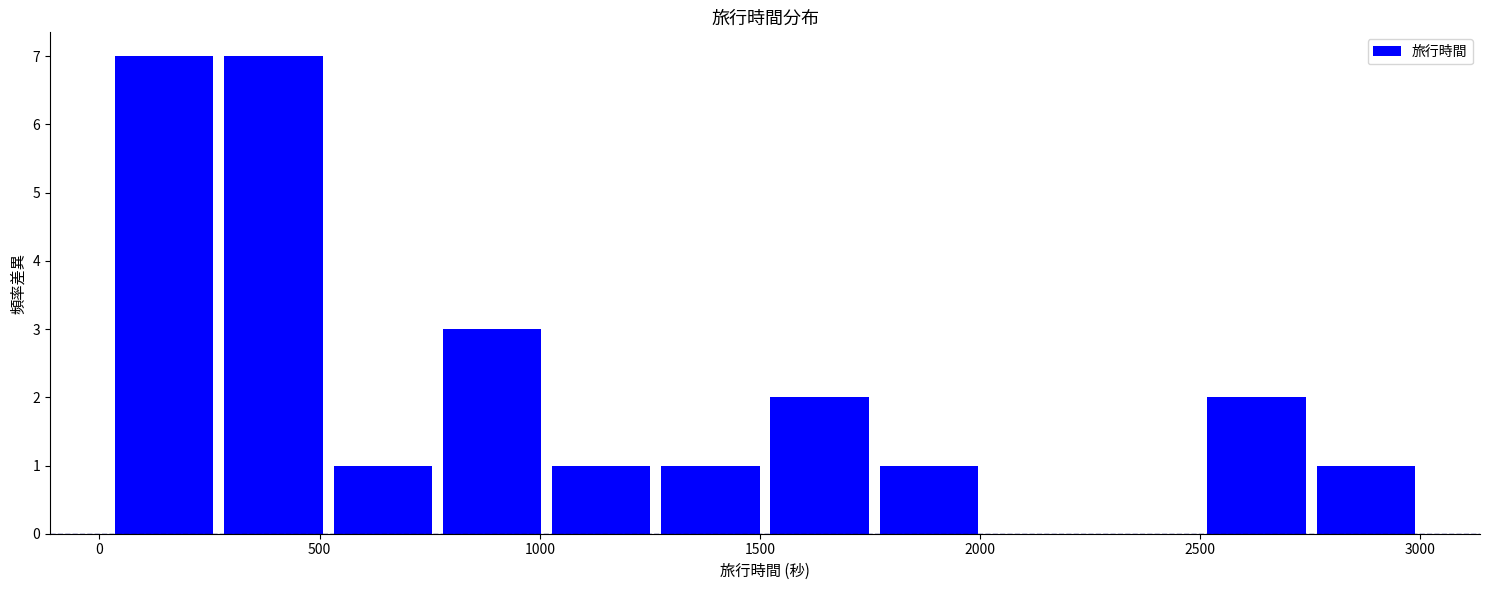

Reading left to right, list every bar in this chart as the range it spans on the x-axis followed by its height. Neither the bar edges nor the heights are printed on the chart, so give them approximately, as read against the axes.

0 to 250: 7
250 to 500: 7
500 to 750: 1
750 to 1000: 3
1000 to 1250: 1
1250 to 1500: 1
1500 to 1750: 2
1750 to 2000: 1
2000 to 2250: 0
2250 to 2500: 0
2500 to 2750: 2
2750 to 3000: 1